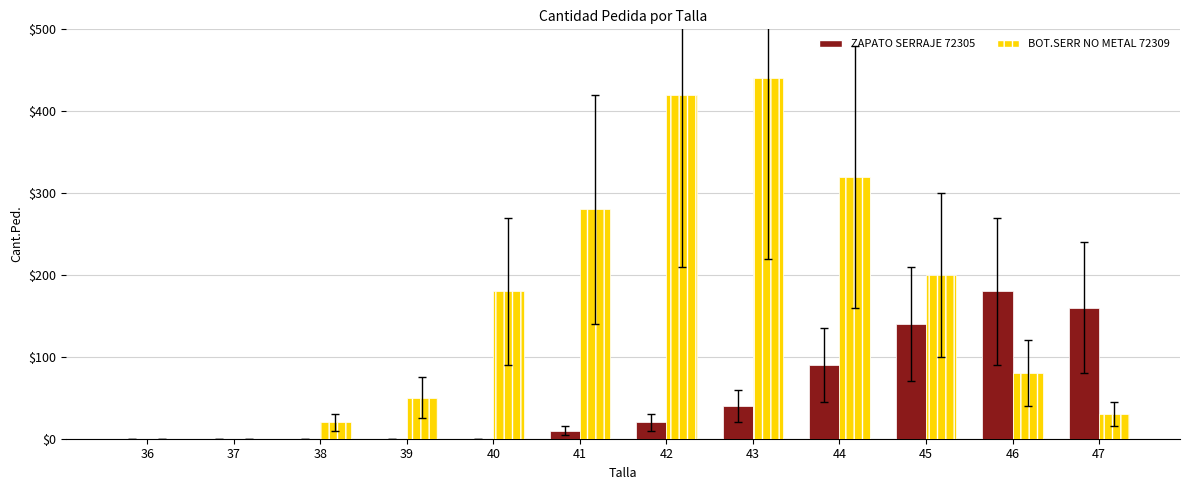

The BOT.SERR NO METAL 72309 series shows 124 at 40. True or false?

False